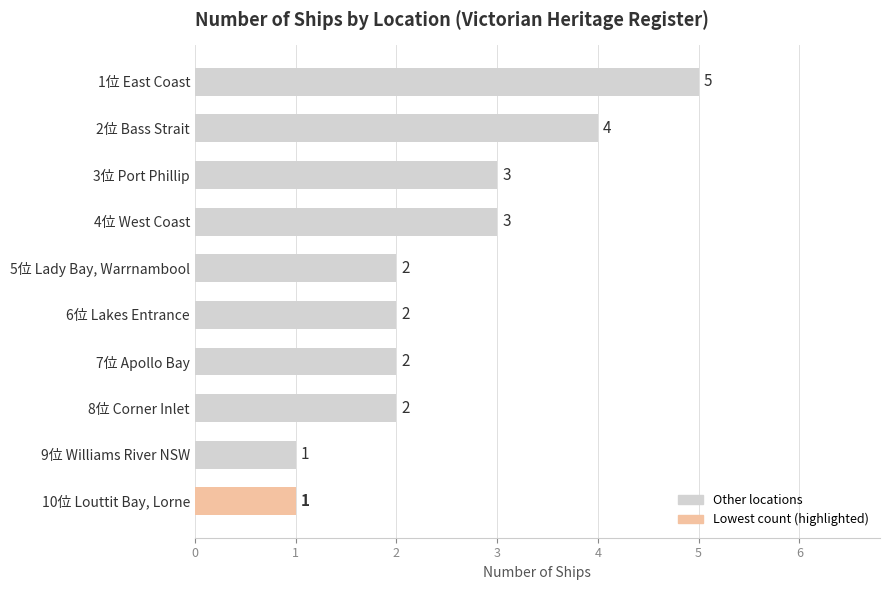

What is the difference between the maximum and second lowest values?

4